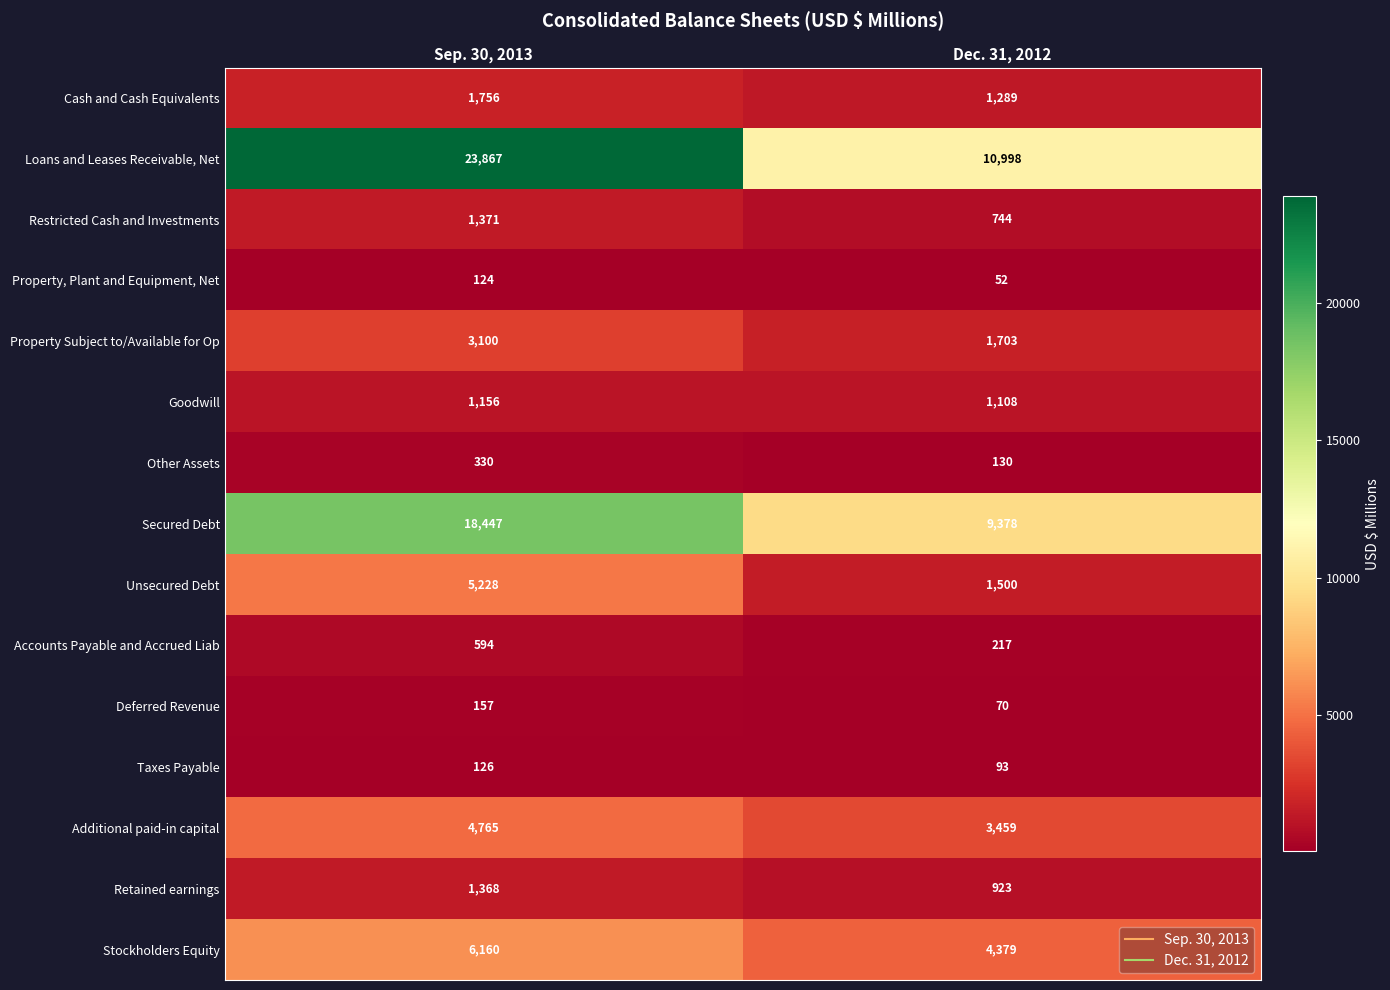

What value does the Additional paid-in capital series have at Dec. 31, 2012, to the nearest 50?

3450